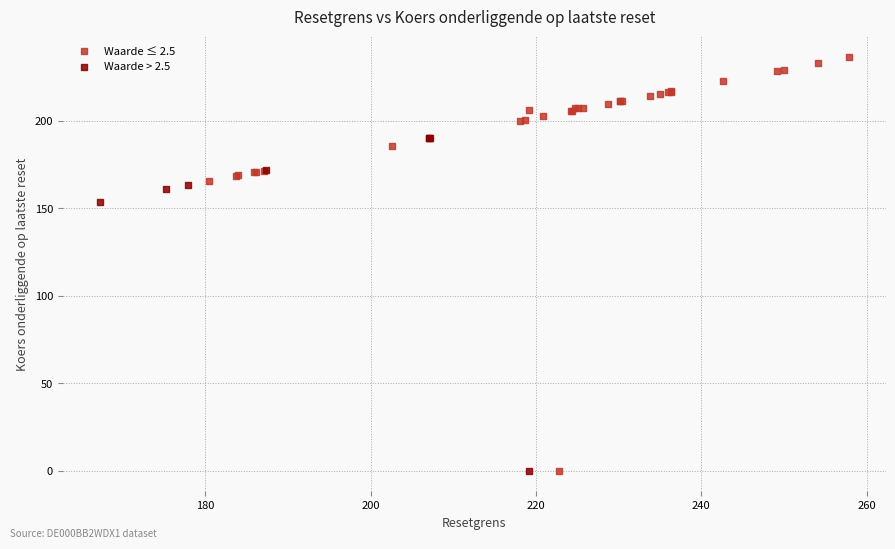

Which series contains the highest Y value?

Waarde ≤ 2.5